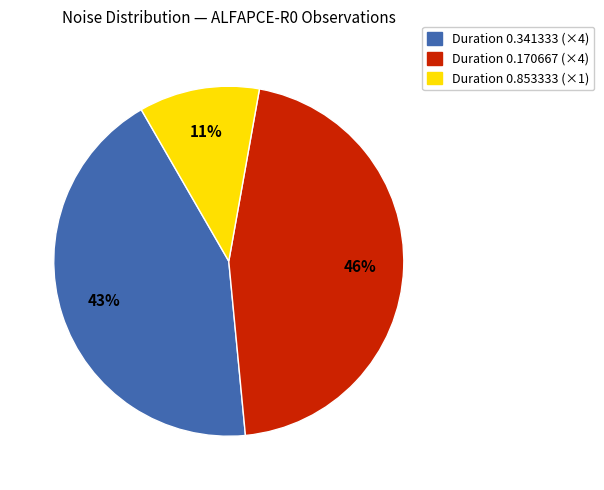

Is there any slice that represents more than half of the pie?

No